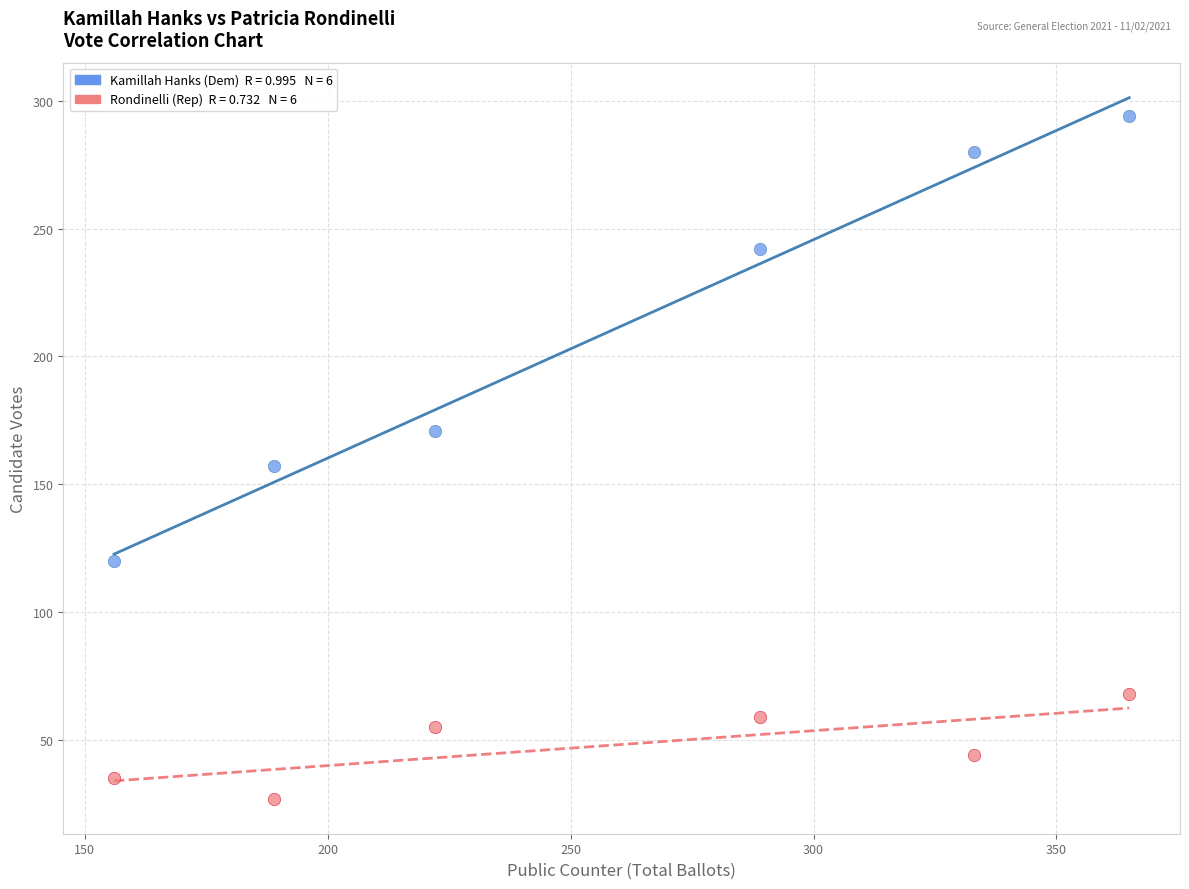

Across all data points, what is the average Y value?

129